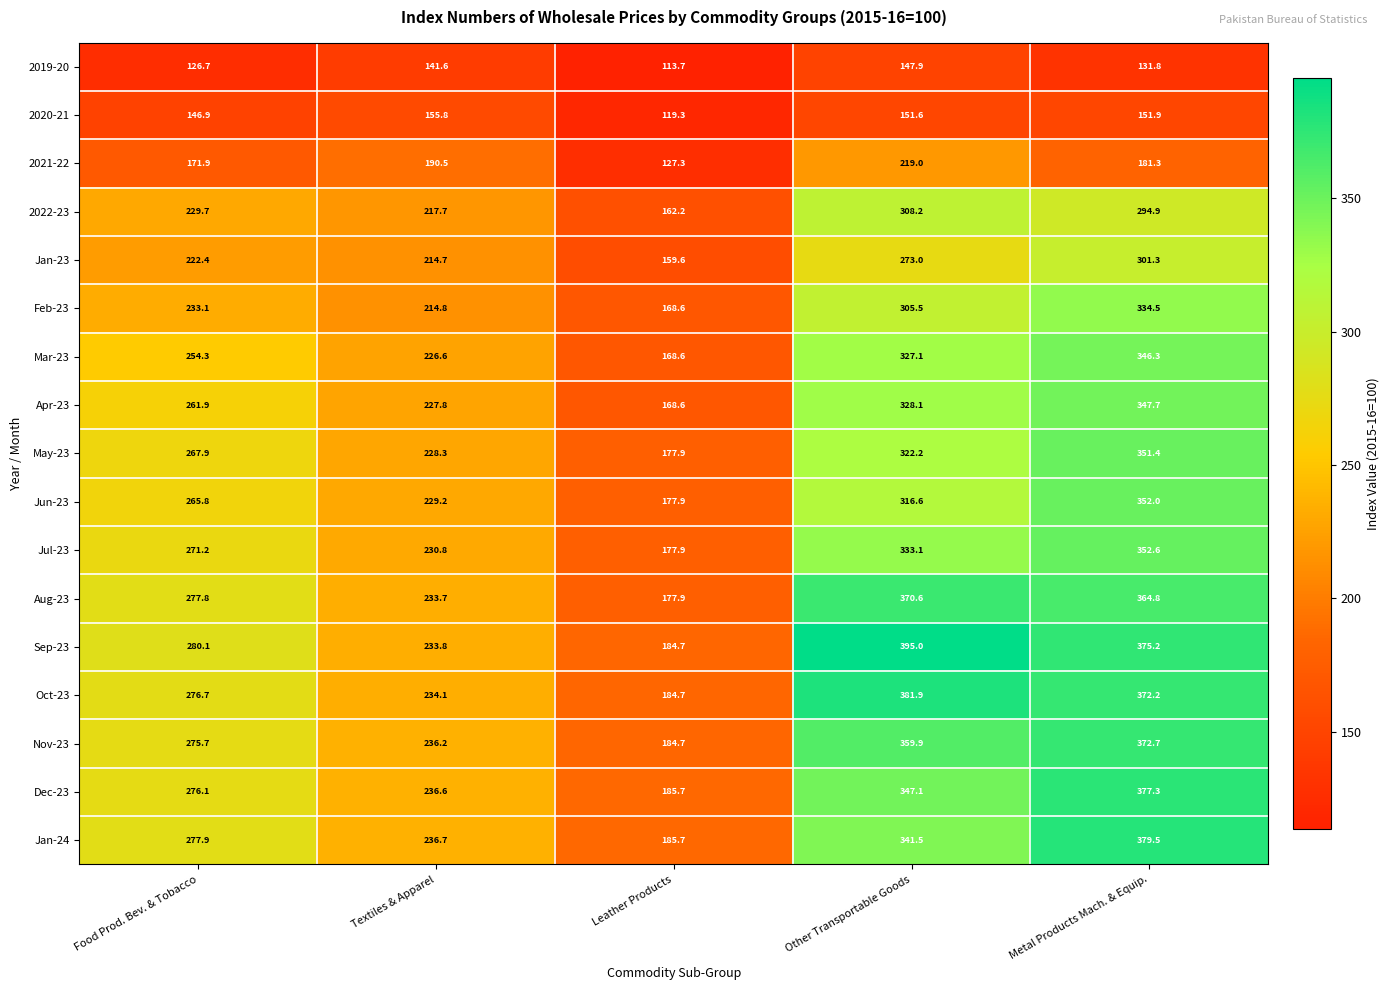

At which label is 2020-21 closest to 137?

Food Prod. Bev. & Tobacco